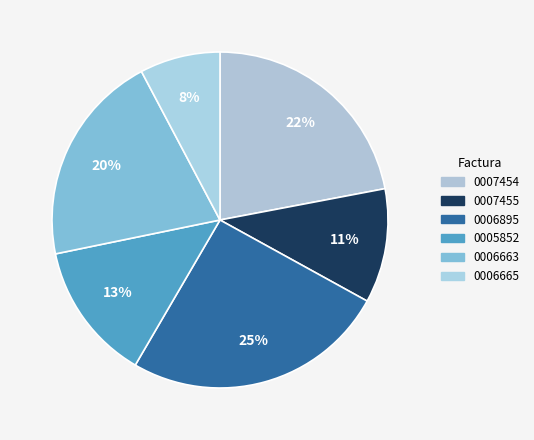

To the nearest percent, what is the difference between the largest and smallest slice percentages?

18%